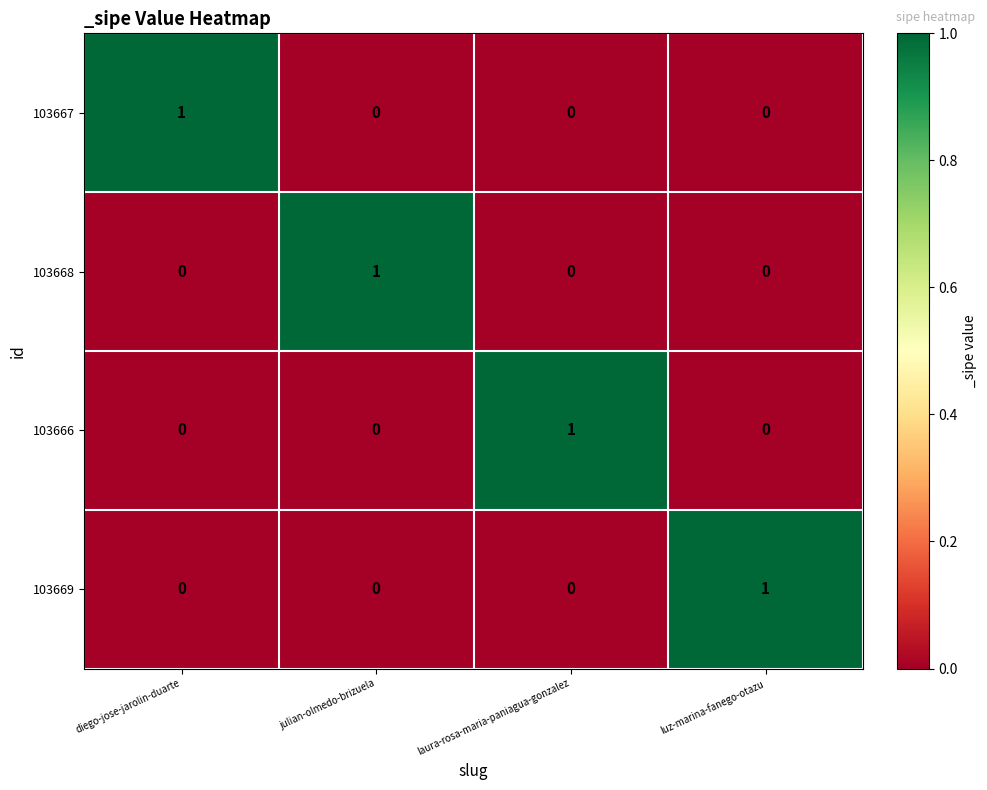

The 103668 series shows 0 at diego-jose-jarolin-duarte. True or false?

True